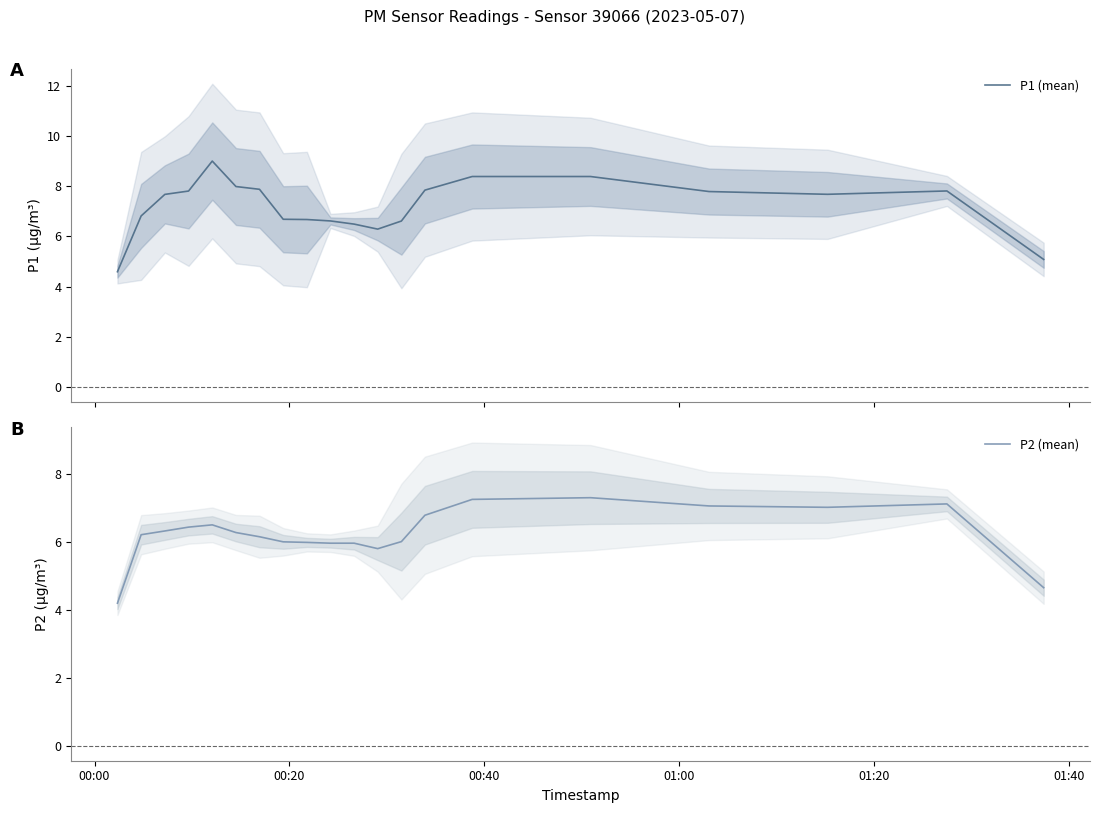

What are all the series names shown in the legend?

P1 (mean), P2 (mean)